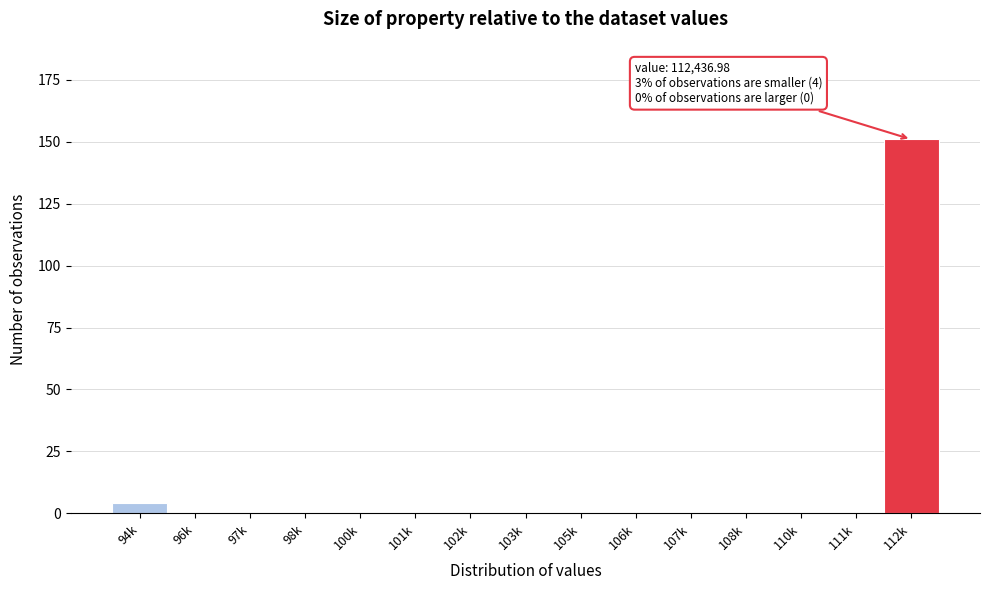

Reading left to right, what are all the values shown in this chart?

94k=4	96k=0	97k=0	98k=0	100k=0	101k=0	102k=0	103k=0	105k=0	106k=0	107k=0	108k=0	110k=0	111k=0	112k=151